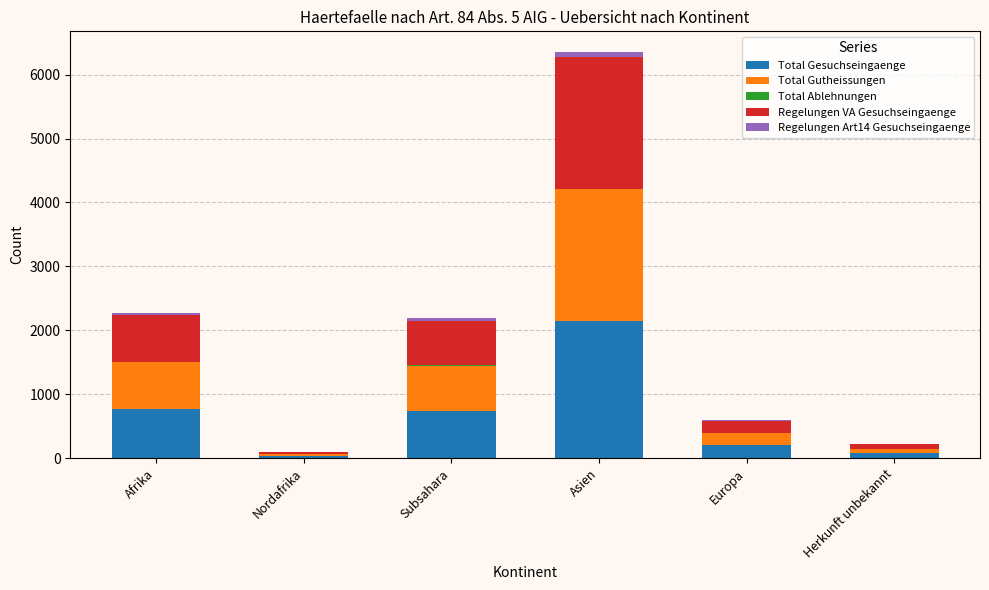

At which category is the sum across all series the highest?

Asien